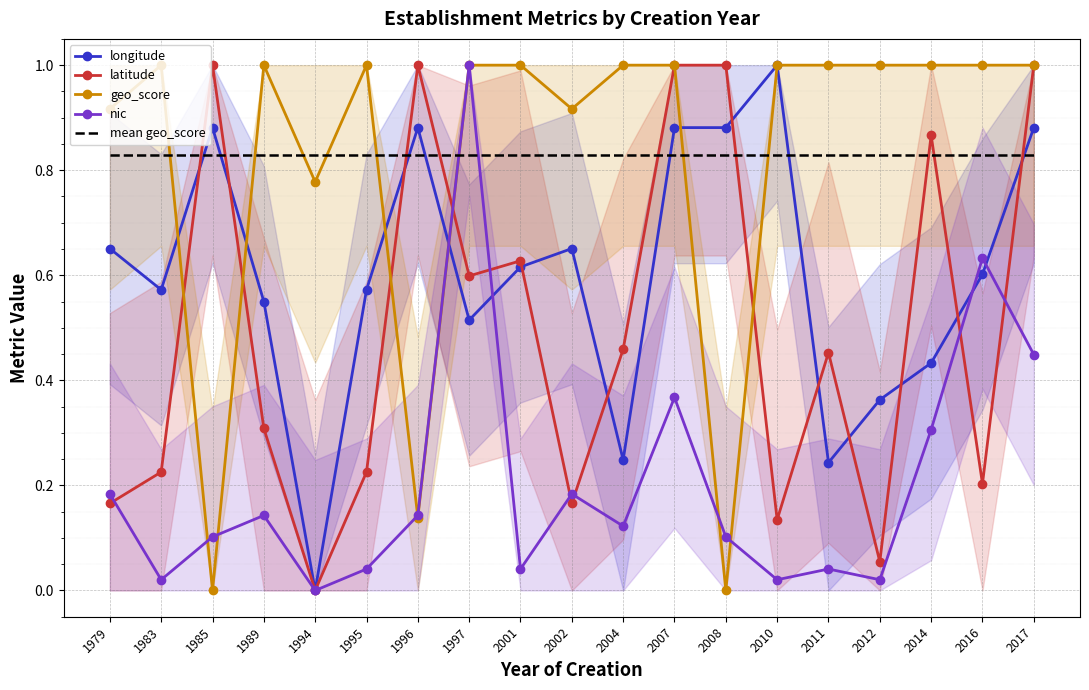

At which category is the sum across all series the highest?

2017